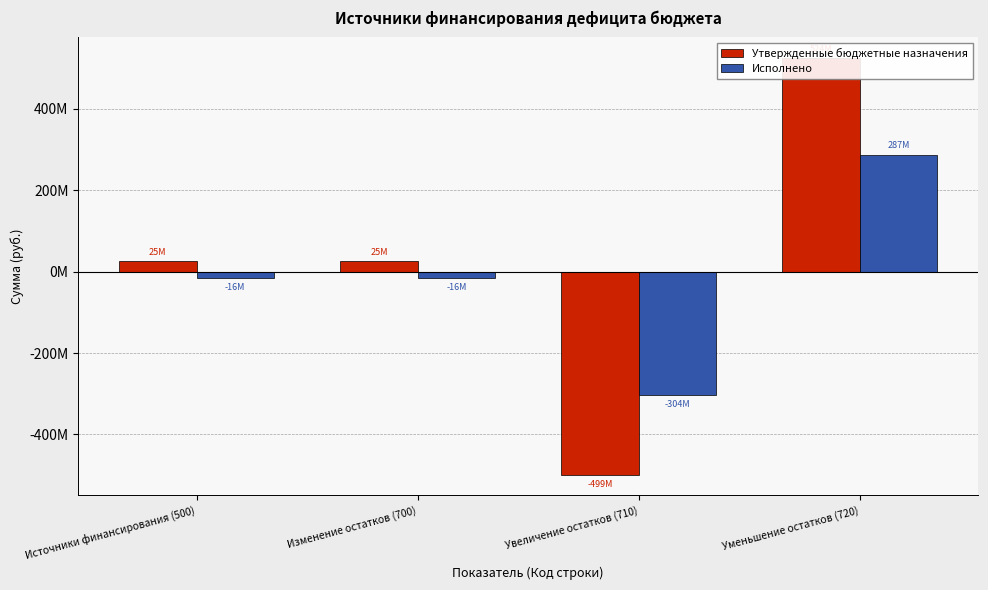

The Утвержденные бюджетные назначения series shows -498659586.0 at Увеличение остатков (710). True or false?

True